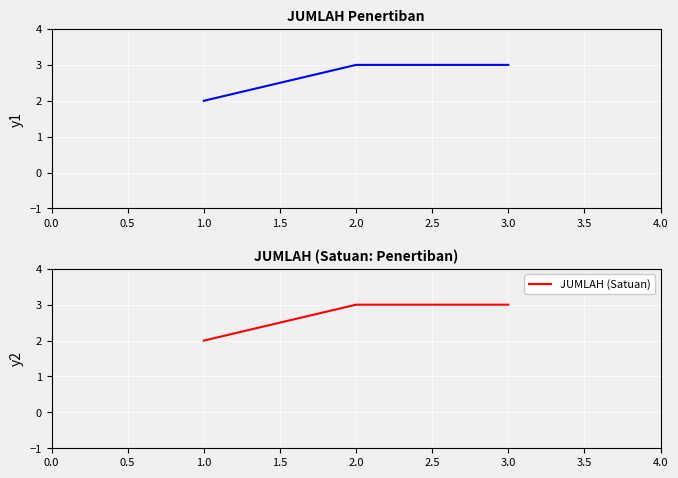

True or false: JUMLAH (Satuan) has a value of 1 at 3.0.

False